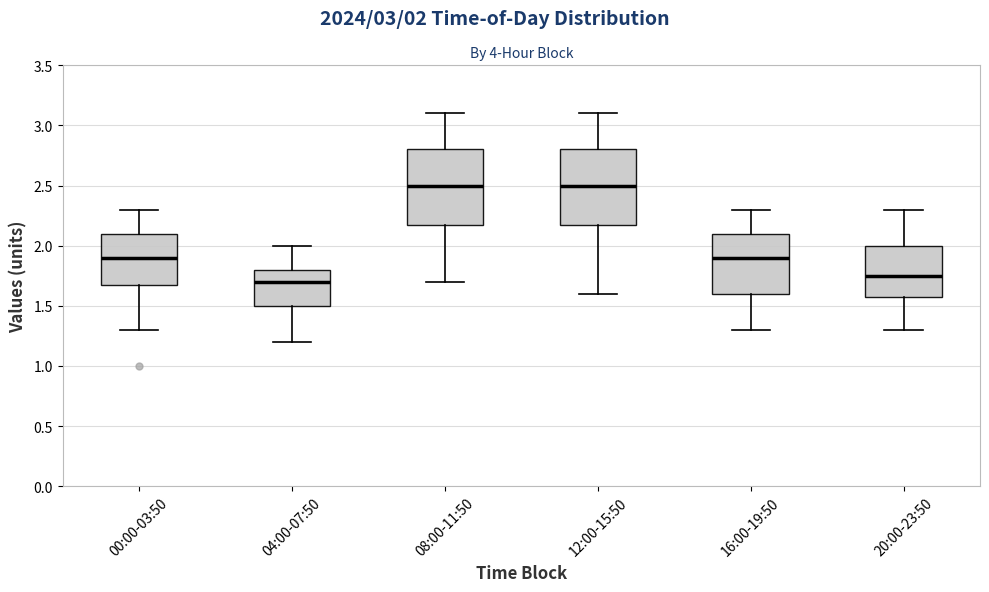

Reading left to right, transcribe this box plot: for each box, give where its median line is, the range the box spans, and where its two whiskers end, as read against the y-axis. The values are not printed on the chart, so give them approximately, as read against the axis.

00:00-03:50: median 1.90, box 1.70 to 2.10, whiskers 1.30 to 2.30
04:00-07:50: median 1.70, box 1.50 to 1.80, whiskers 1.20 to 2.00
08:00-11:50: median 2.50, box 2.20 to 2.80, whiskers 1.70 to 3.10
12:00-15:50: median 2.50, box 2.20 to 2.80, whiskers 1.60 to 3.10
16:00-19:50: median 1.90, box 1.60 to 2.10, whiskers 1.30 to 2.30
20:00-23:50: median 1.75, box 1.60 to 2.00, whiskers 1.30 to 2.30